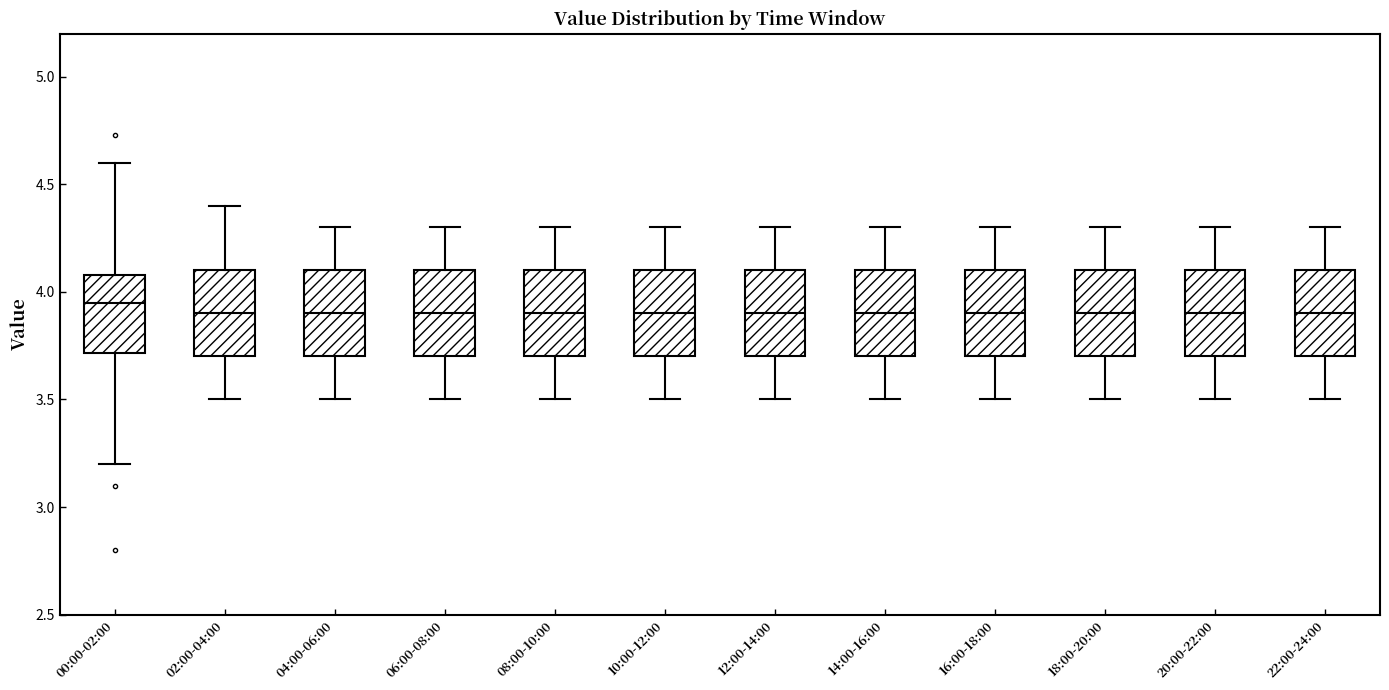

Reading left to right, transcribe this box plot: for each box, give where its median line is, the range the box spans, and where its two whiskers end, as read against the y-axis. The values are not printed on the chart, so give them approximately, as read against the axis.

00:00-02:00: median 3.95, box 3.70 to 4.10, whiskers 3.20 to 4.60
02:00-04:00: median 3.90, box 3.70 to 4.10, whiskers 3.50 to 4.40
04:00-06:00: median 3.90, box 3.70 to 4.10, whiskers 3.50 to 4.30
06:00-08:00: median 3.90, box 3.70 to 4.10, whiskers 3.50 to 4.30
08:00-10:00: median 3.90, box 3.70 to 4.10, whiskers 3.50 to 4.30
10:00-12:00: median 3.90, box 3.70 to 4.10, whiskers 3.50 to 4.30
12:00-14:00: median 3.90, box 3.70 to 4.10, whiskers 3.50 to 4.30
14:00-16:00: median 3.90, box 3.70 to 4.10, whiskers 3.50 to 4.30
16:00-18:00: median 3.90, box 3.70 to 4.10, whiskers 3.50 to 4.30
18:00-20:00: median 3.90, box 3.70 to 4.10, whiskers 3.50 to 4.30
20:00-22:00: median 3.90, box 3.70 to 4.10, whiskers 3.50 to 4.30
22:00-24:00: median 3.90, box 3.70 to 4.10, whiskers 3.50 to 4.30